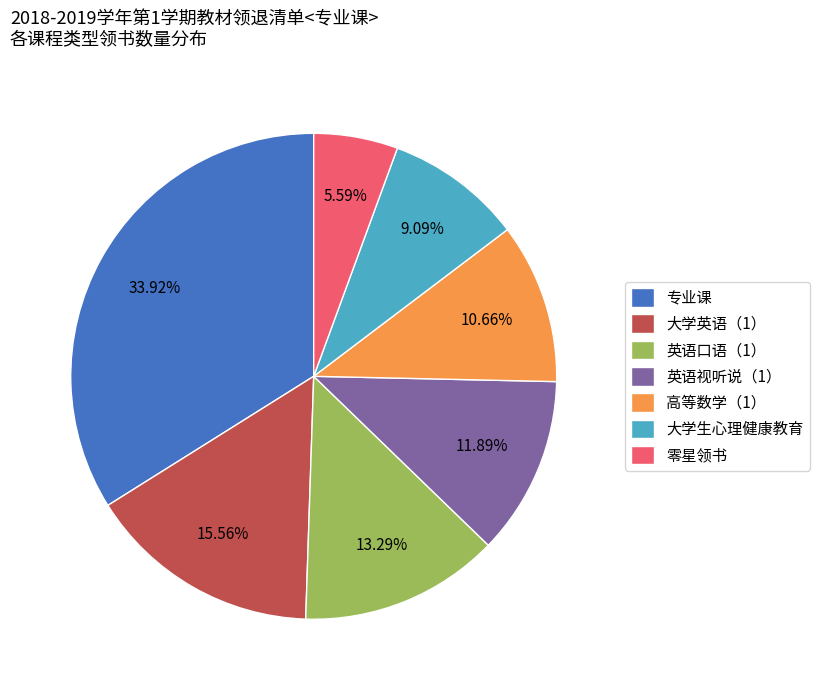

Do 零星领书 and 英语口语（1） together represent more than half of the pie?

No